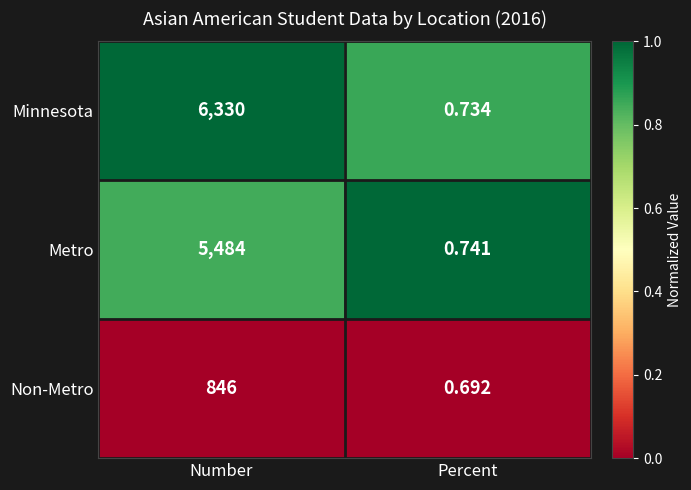

Which category has the highest value across all series?

Number